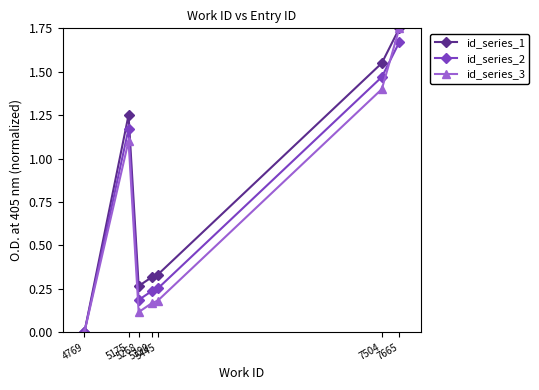

Which series changed the most between 4769 and 5268?

id_series_1